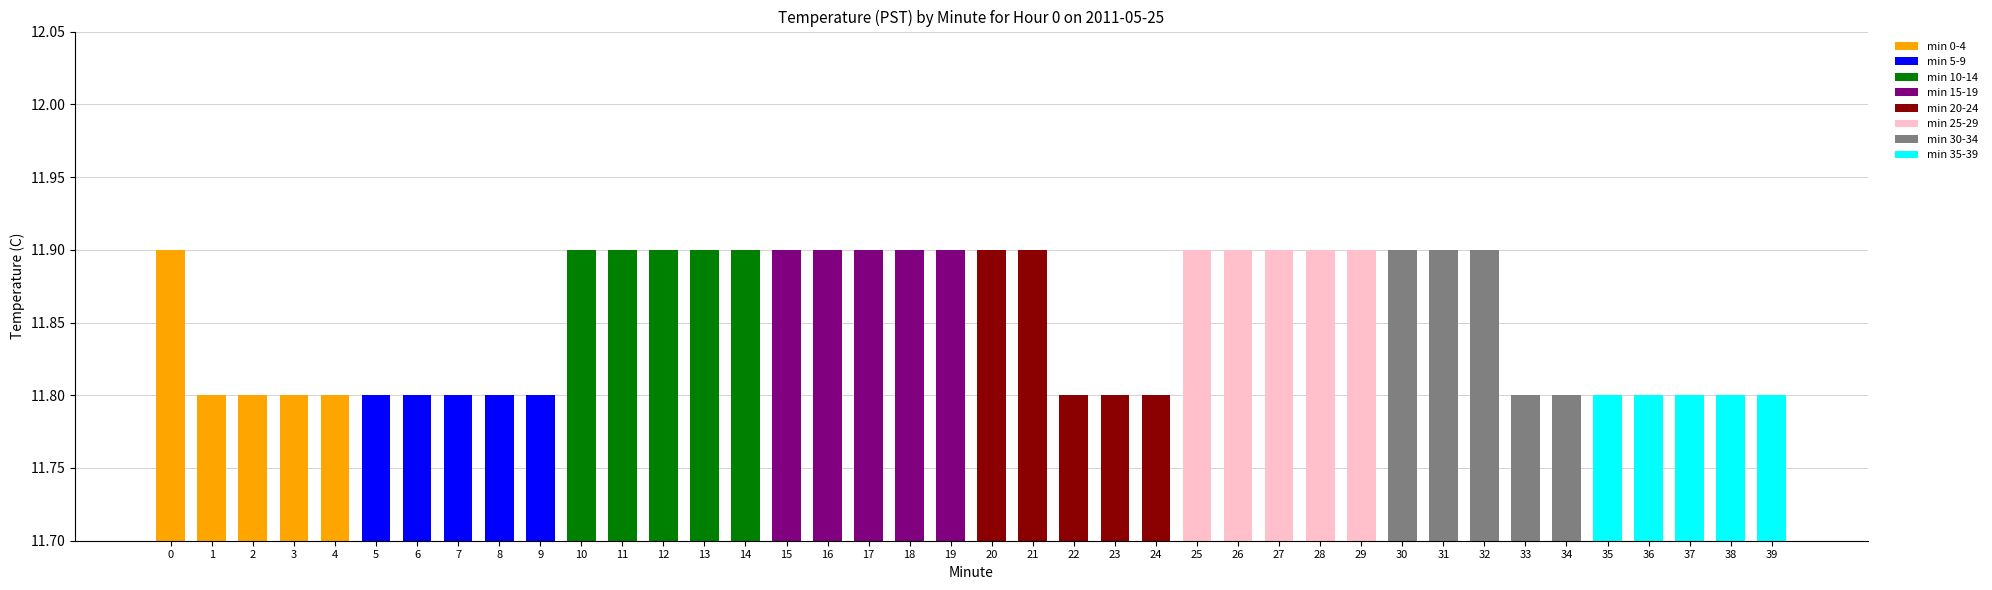

Reading right to left, transcribe all the data shown in this chart.

39=11.8	38=11.8	37=11.8	36=11.8	35=11.8	34=11.8	33=11.8	32=11.9	31=11.9	30=11.9	29=11.9	28=11.9	27=11.9	26=11.9	25=11.9	24=11.8	23=11.8	22=11.8	21=11.9	20=11.9	19=11.9	18=11.9	17=11.9	16=11.9	15=11.9	14=11.9	13=11.9	12=11.9	11=11.9	10=11.9	9=11.8	8=11.8	7=11.8	6=11.8	5=11.8	4=11.8	3=11.8	2=11.8	1=11.8	0=11.9